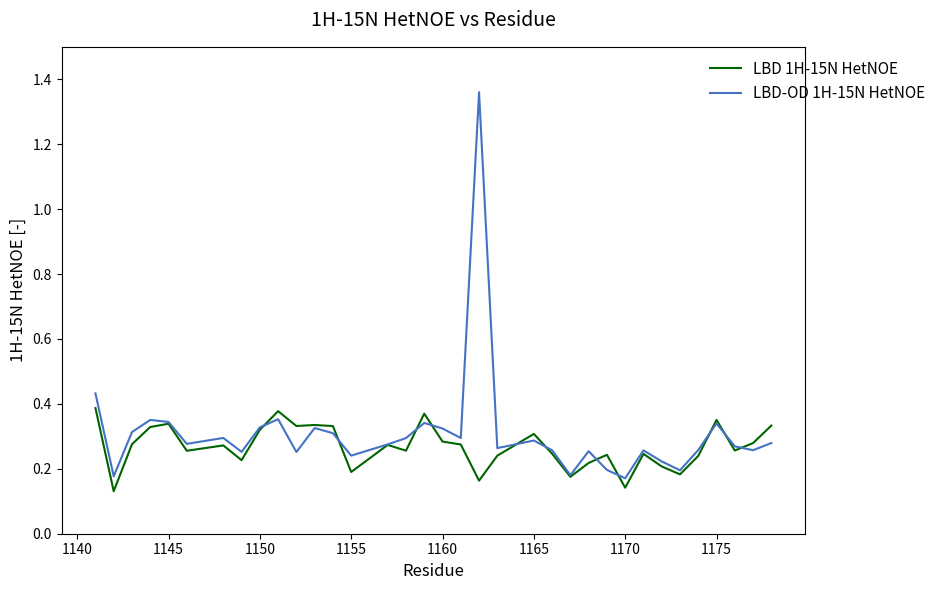

Which series ends up on top after the final intersection of LBD 1H-15N HetNOE and LBD-OD 1H-15N HetNOE?

LBD 1H-15N HetNOE